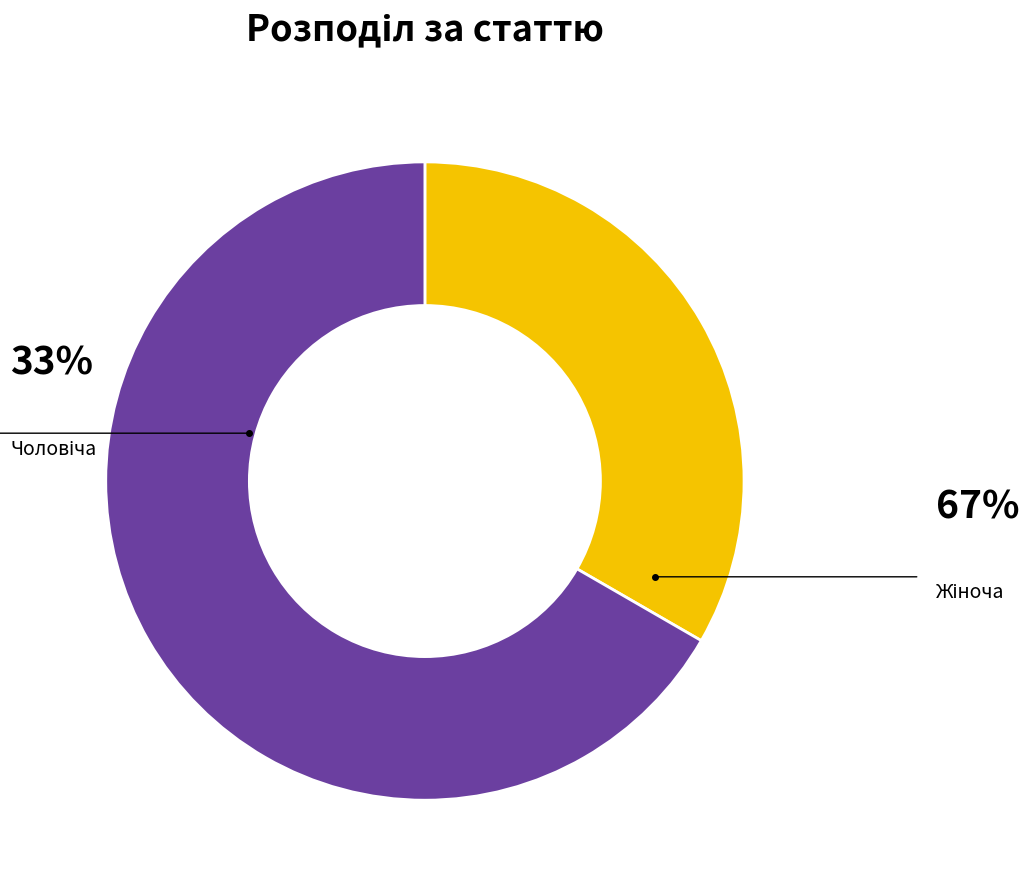

To the nearest percent, what is the average slice percentage?

50%